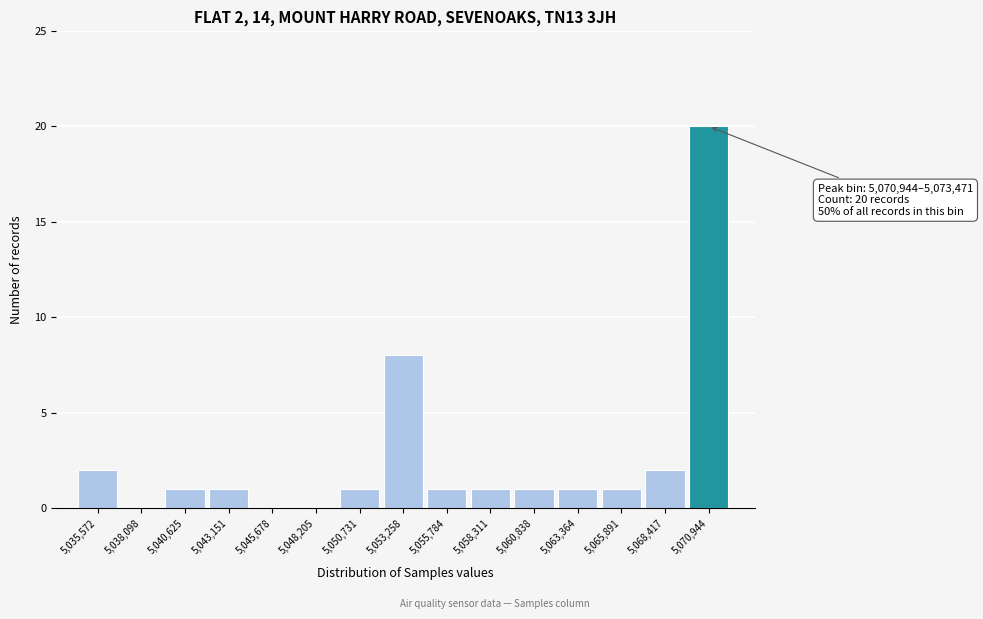

Reading right to left, what are all the values shown in this chart?

5,070,944=20	5,068,417=2	5,065,891=1	5,063,364=1	5,060,838=1	5,058,311=1	5,055,784=1	5,053,258=8	5,050,731=1	5,048,205=0	5,045,678=0	5,043,151=1	5,040,625=1	5,038,098=0	5,035,572=2